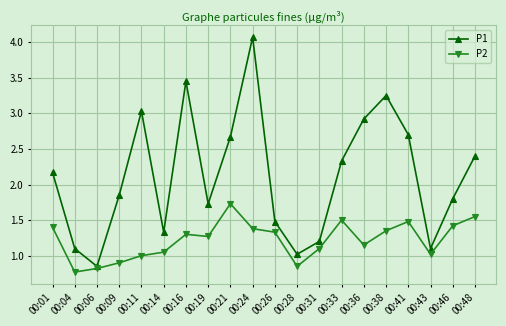

Rank the series at 00:24 from lowest to highest value.

P2, P1